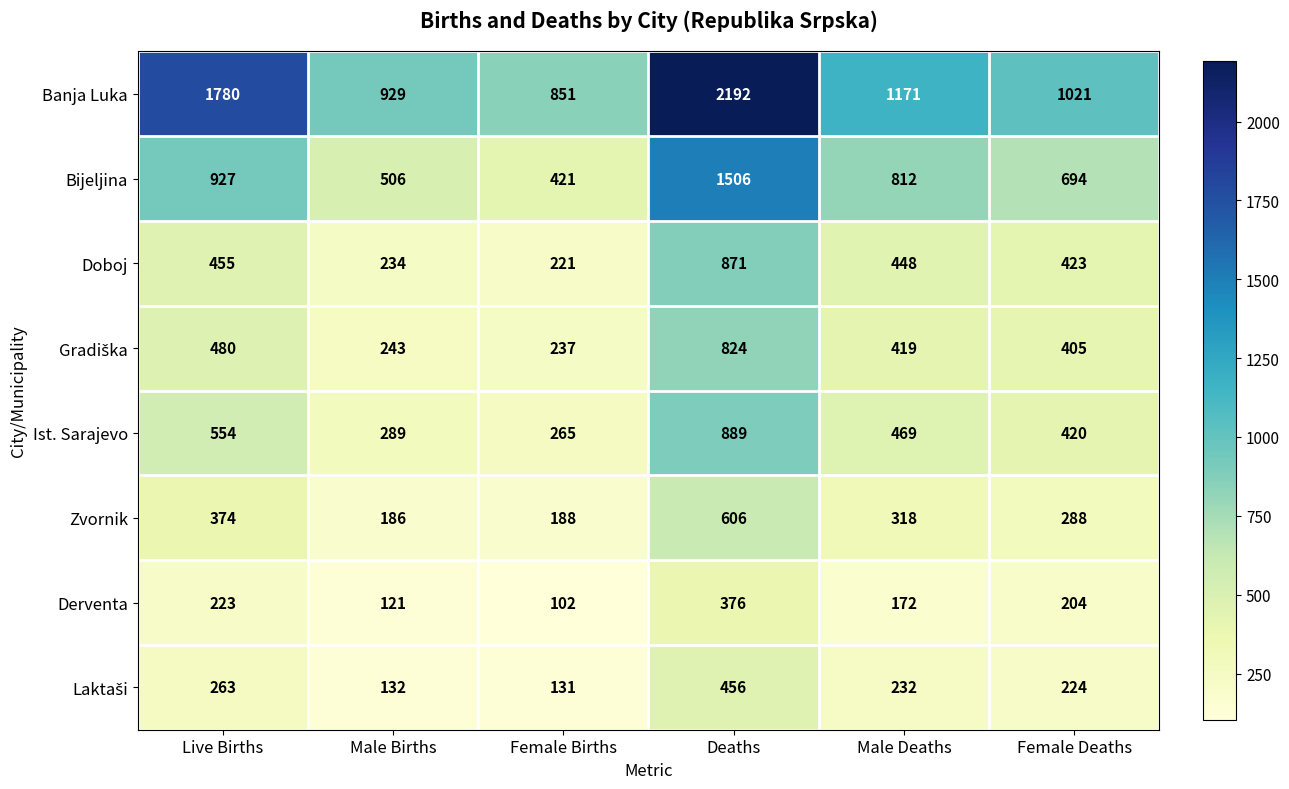

What is the approximate value of Zvornik at Deaths, to the nearest 50?

600